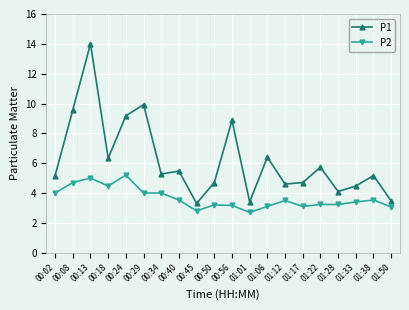

Rank the series by their maximum value, from lowest to highest.

P2, P1